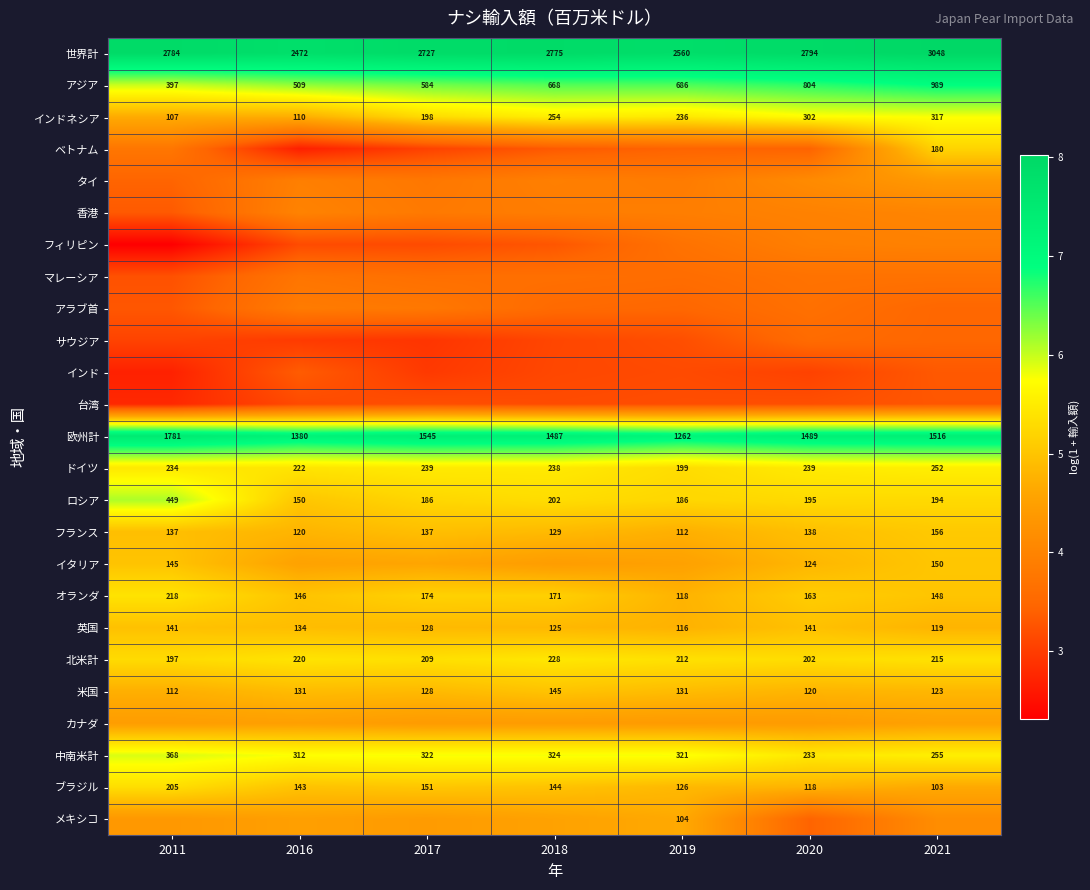

Is the value of ドイツ at 2020 greater than the value of 中南米計 at 2011?

No